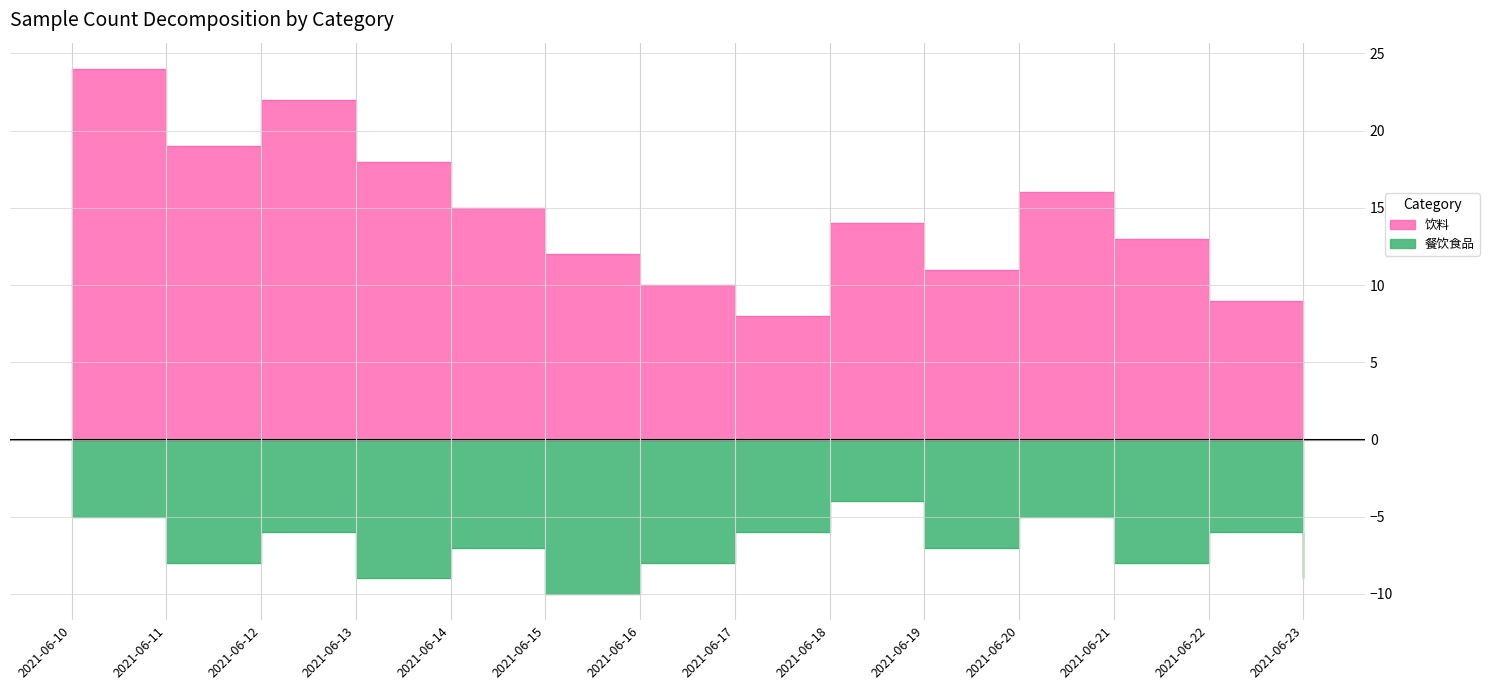

Reading left to right, transcribe all the data shown in this chart.

饮料: 24	19	22	18	15	12	10	8	14	11	16	13	9	7
餐饮食品: -5	-8	-6	-9	-7	-10	-8	-6	-4	-7	-5	-8	-6	-9